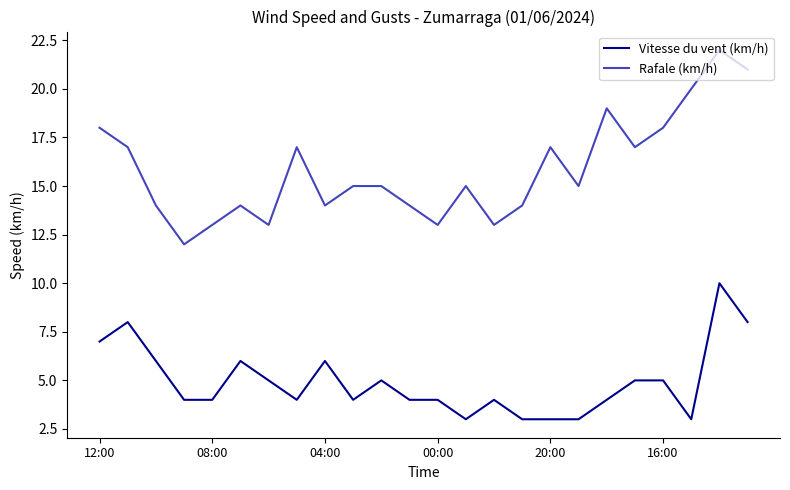

True or false: Rafale (km/h) and Vitesse du vent (km/h) intersect in this chart.

False